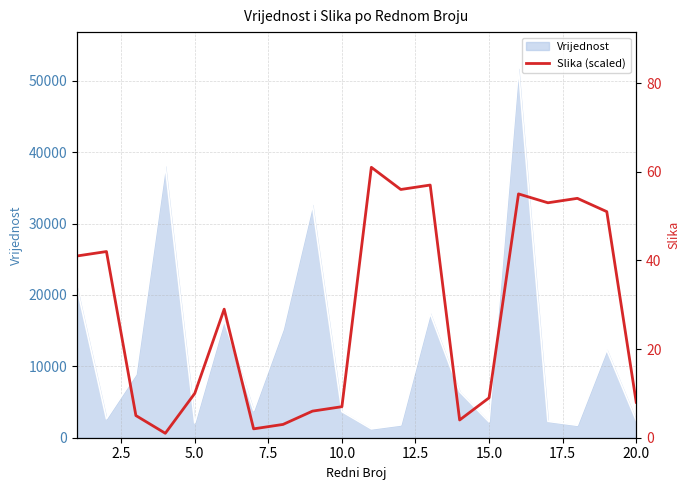

What is the minimum value for Vrijednost?

1235.8